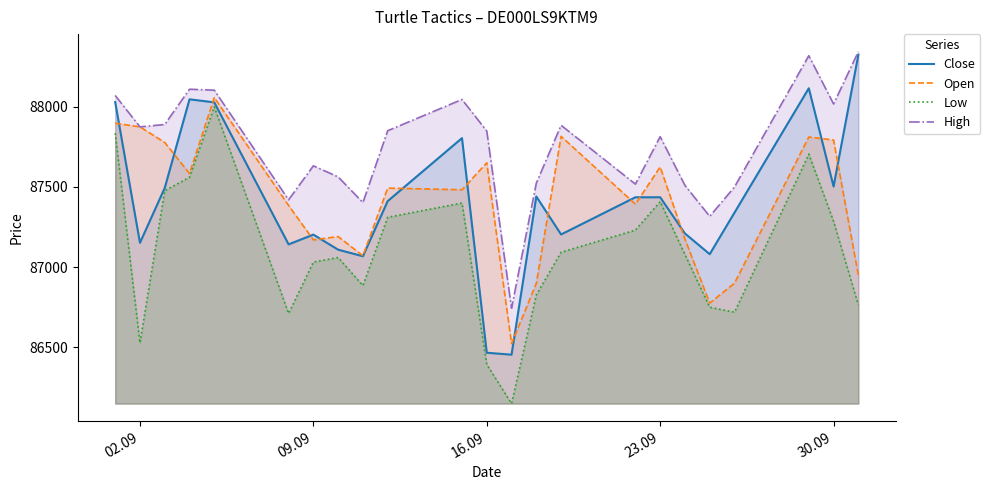

What is the average value of the High series?

87752